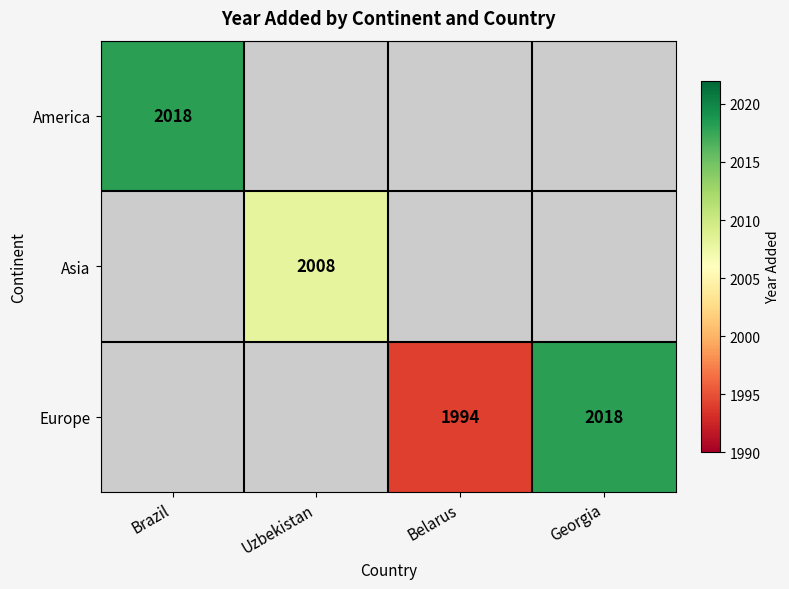

True or false: America has a value of 2018 at Brazil.

True